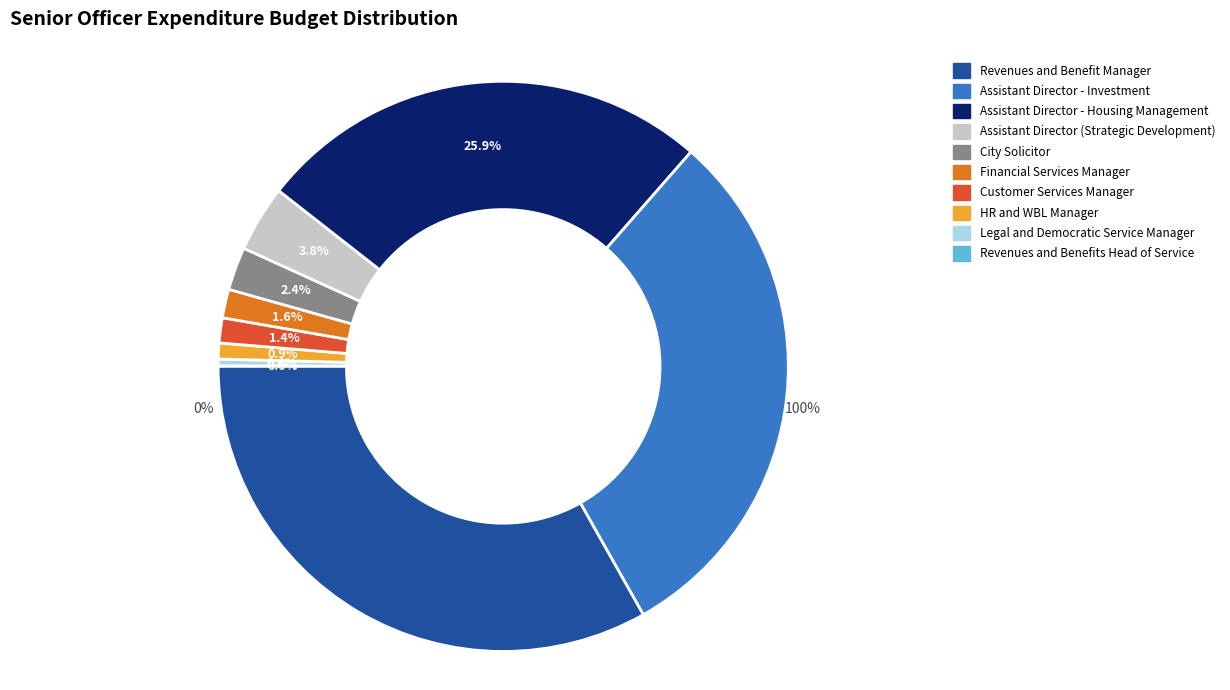

How much of the chart is everything except Customer Services Manager?

98.6%